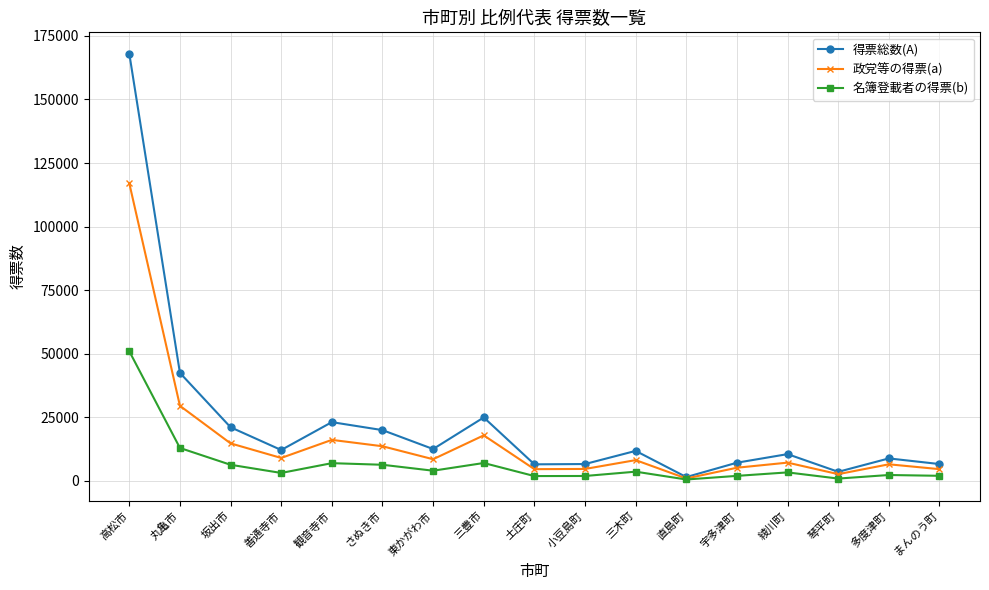

What is the highest value of the 名簿登載者の得票(b) series?

50981.9